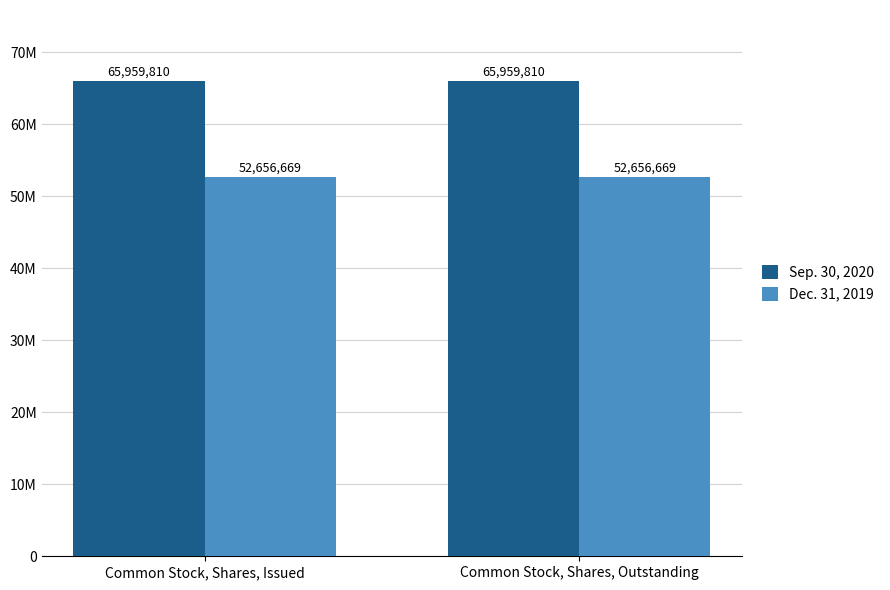

What are all the series names shown in the legend?

Sep. 30, 2020, Dec. 31, 2019